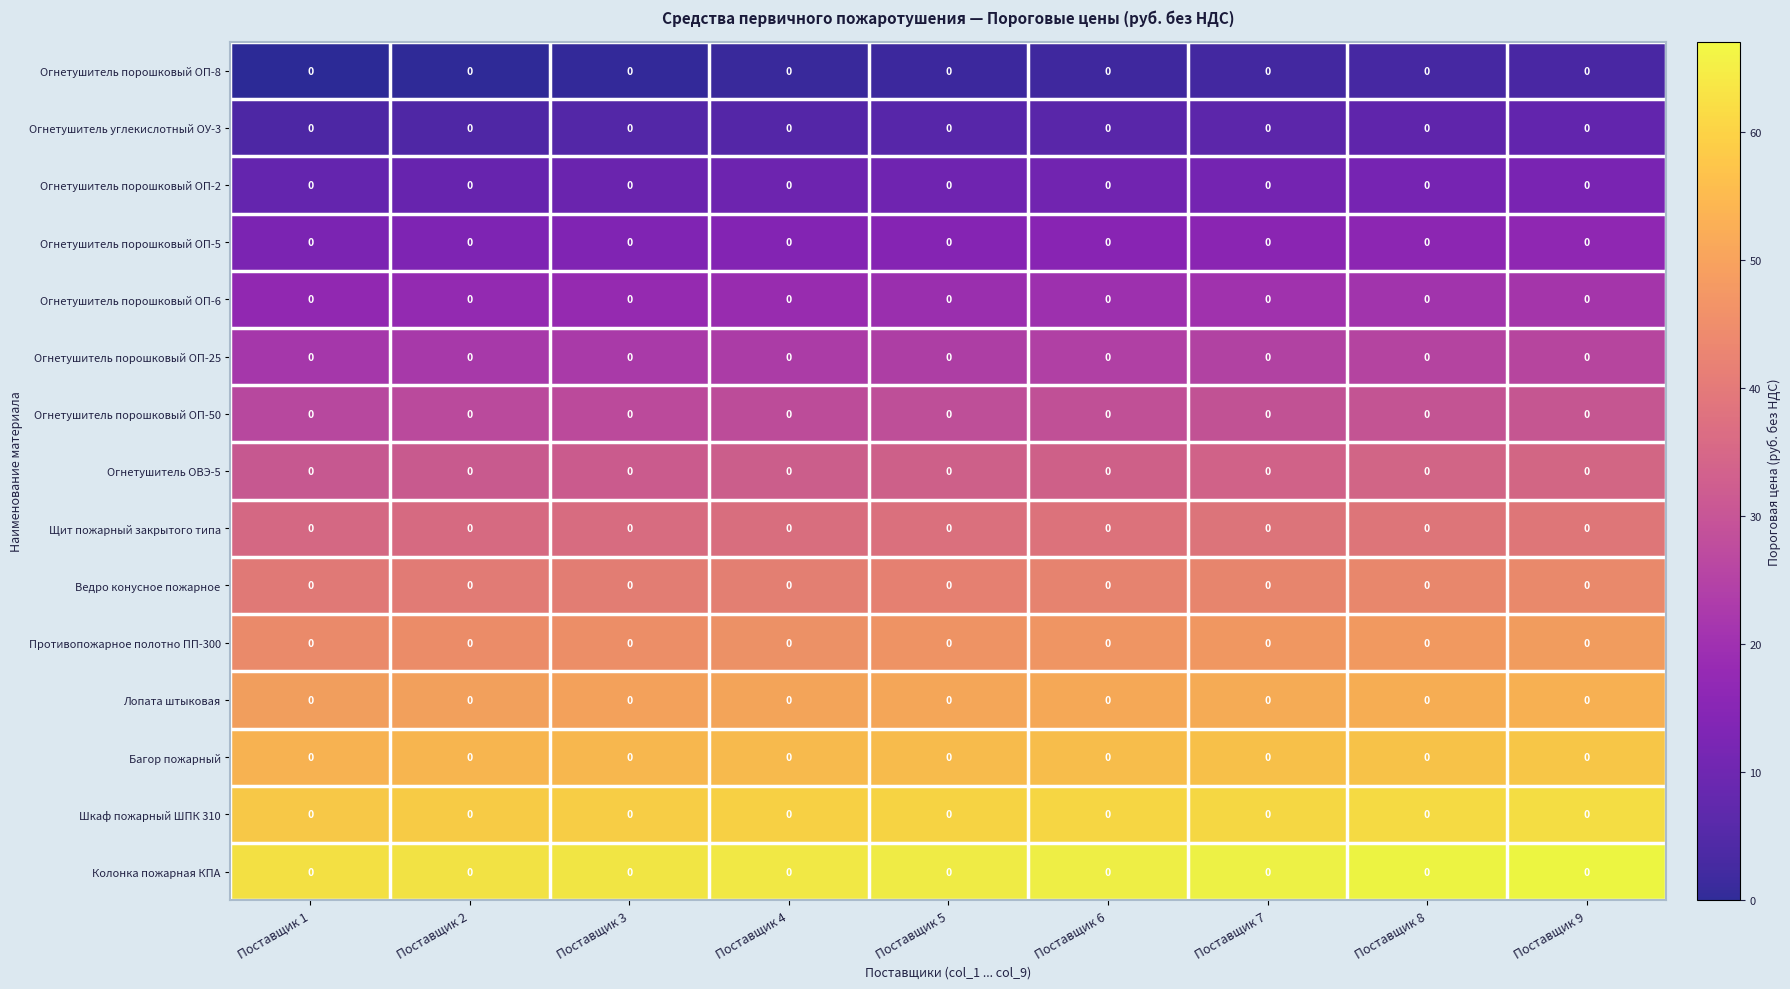

At which label does Щит пожарный закрытого типа reach its minimum?

Поставщик 1